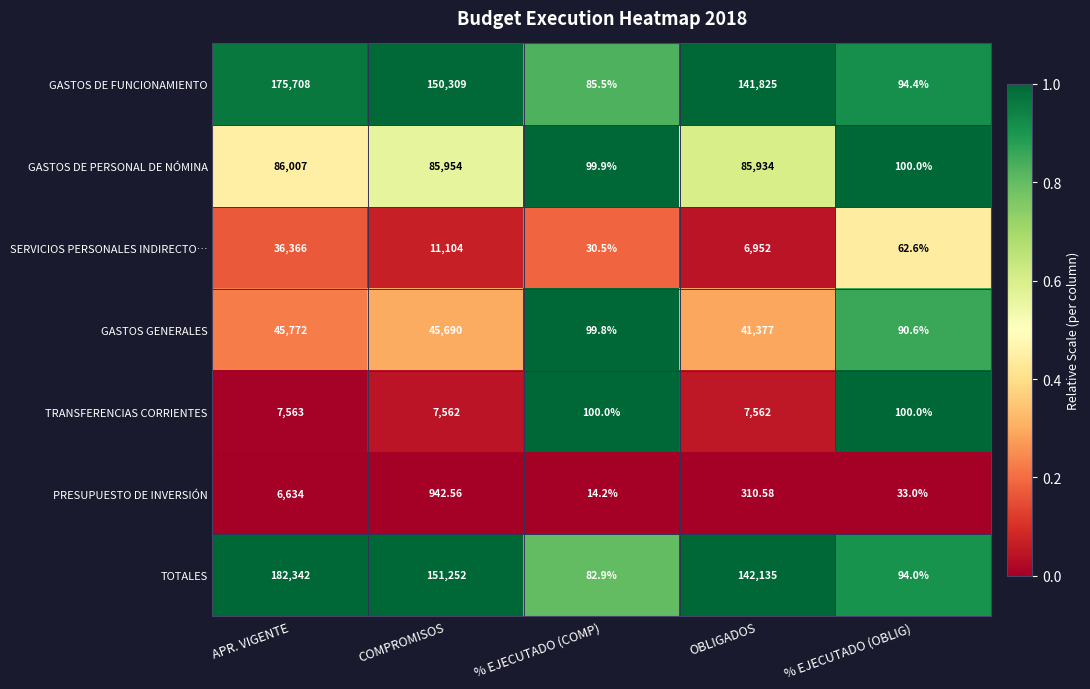

At % EJECUTADO (COMP), list the series in order from largest to smallest.

TRANSFERENCIAS CORRIENTES, GASTOS DE PERSONAL DE NÓMINA, GASTOS GENERALES, GASTOS DE FUNCIONAMIENTO, TOTALES, SERVICIOS PERSONALES INDIRECTO…, PRESUPUESTO DE INVERSIÓN